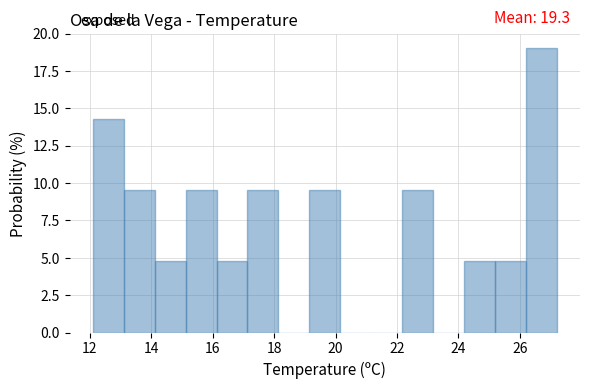

Which range on the x-axis has the tallest bar?

26.2 to 27.2